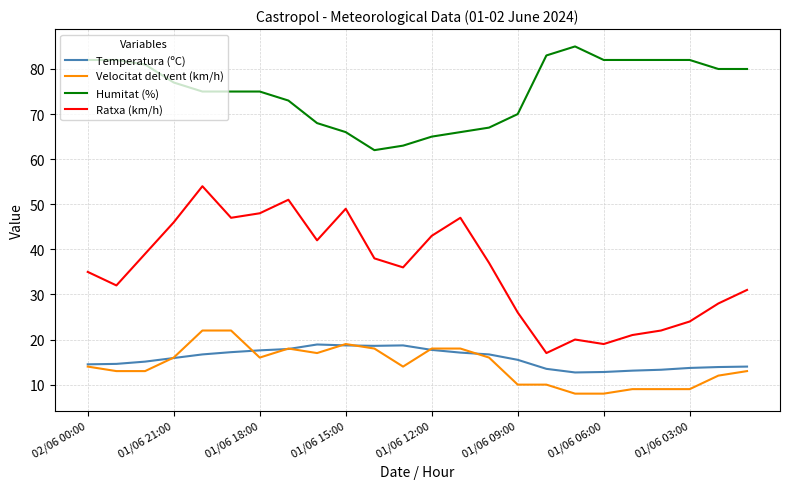

True or false: Temperatura (ºC) and Humitat (%) cross at least once.

False